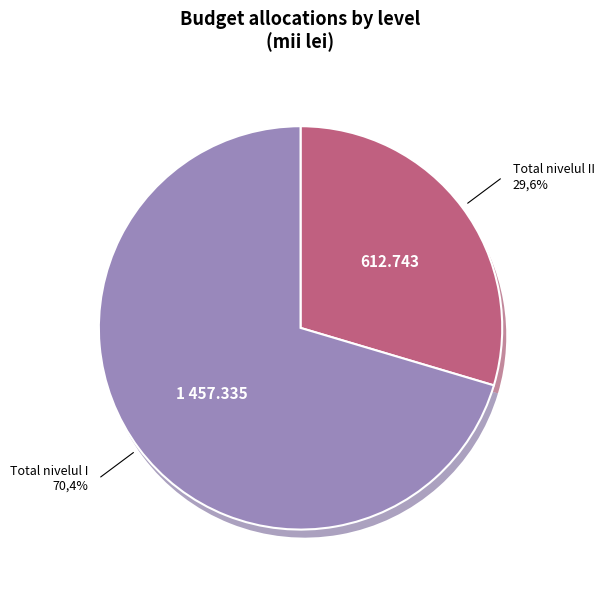

Is the sum of Total nivelul I and Total nivelul II greater than half?

Yes